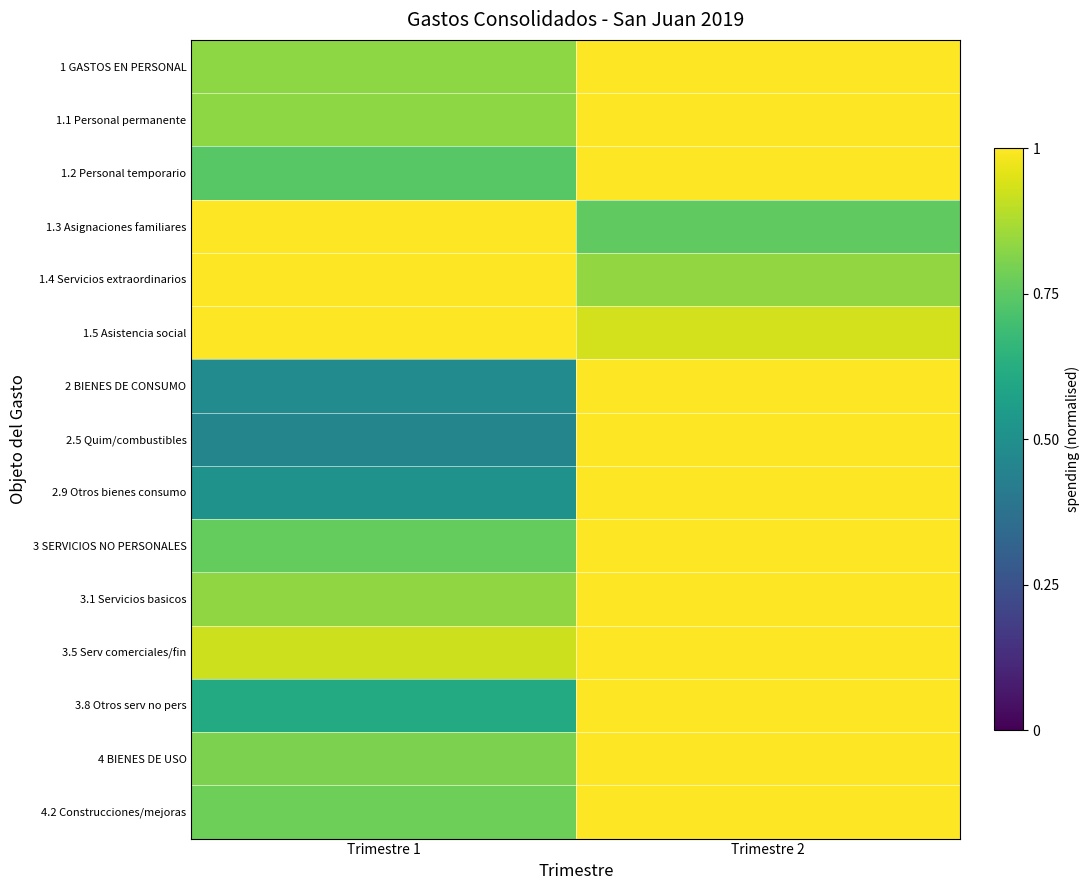

Reading right to left, list all the values displayed in this chart.

1 GASTOS EN PERSONAL: Trimestre 2=1.0	Trimestre 1=0.8
1.1 Personal permanente: Trimestre 2=1.0	Trimestre 1=0.8
1.2 Personal temporario: Trimestre 2=1.0	Trimestre 1=0.7
1.3 Asignaciones familiares: Trimestre 2=0.8	Trimestre 1=1.0
1.4 Servicios extraordinarios: Trimestre 2=0.8	Trimestre 1=1.0
1.5 Asistencia social: Trimestre 2=0.9	Trimestre 1=1.0
2 BIENES DE CONSUMO: Trimestre 2=1.0	Trimestre 1=0.5
2.5 Quim/combustibles: Trimestre 2=1.0	Trimestre 1=0.5
2.9 Otros bienes consumo: Trimestre 2=1.0	Trimestre 1=0.5
3 SERVICIOS NO PERSONALES: Trimestre 2=1.0	Trimestre 1=0.8
3.1 Servicios basicos: Trimestre 2=1.0	Trimestre 1=0.8
3.5 Serv comerciales/fin: Trimestre 2=1.0	Trimestre 1=0.9
3.8 Otros serv no pers: Trimestre 2=1.0	Trimestre 1=0.6
4 BIENES DE USO: Trimestre 2=1.0	Trimestre 1=0.8
4.2 Construcciones/mejoras: Trimestre 2=1.0	Trimestre 1=0.8